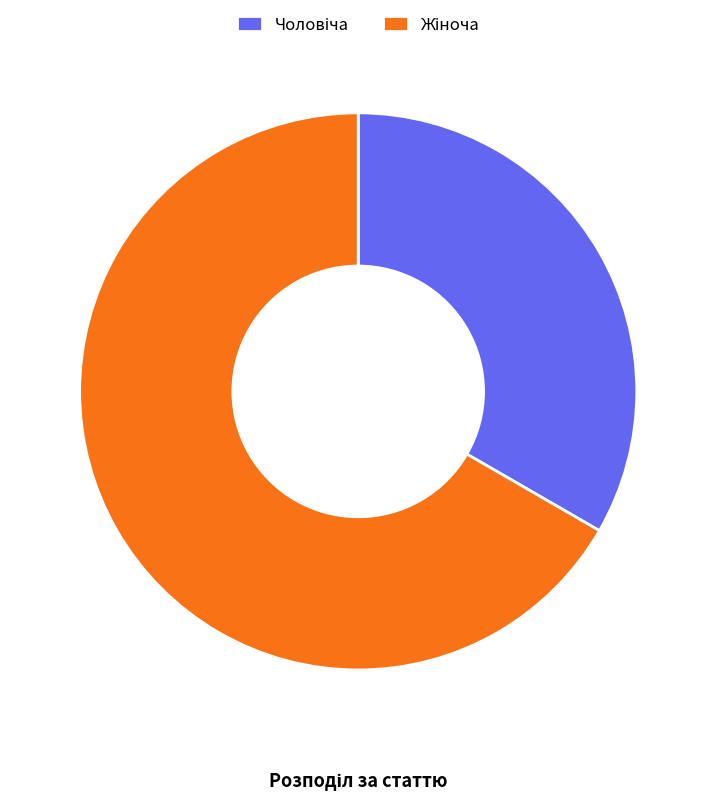

Is there any slice that represents more than half of the pie?

Yes